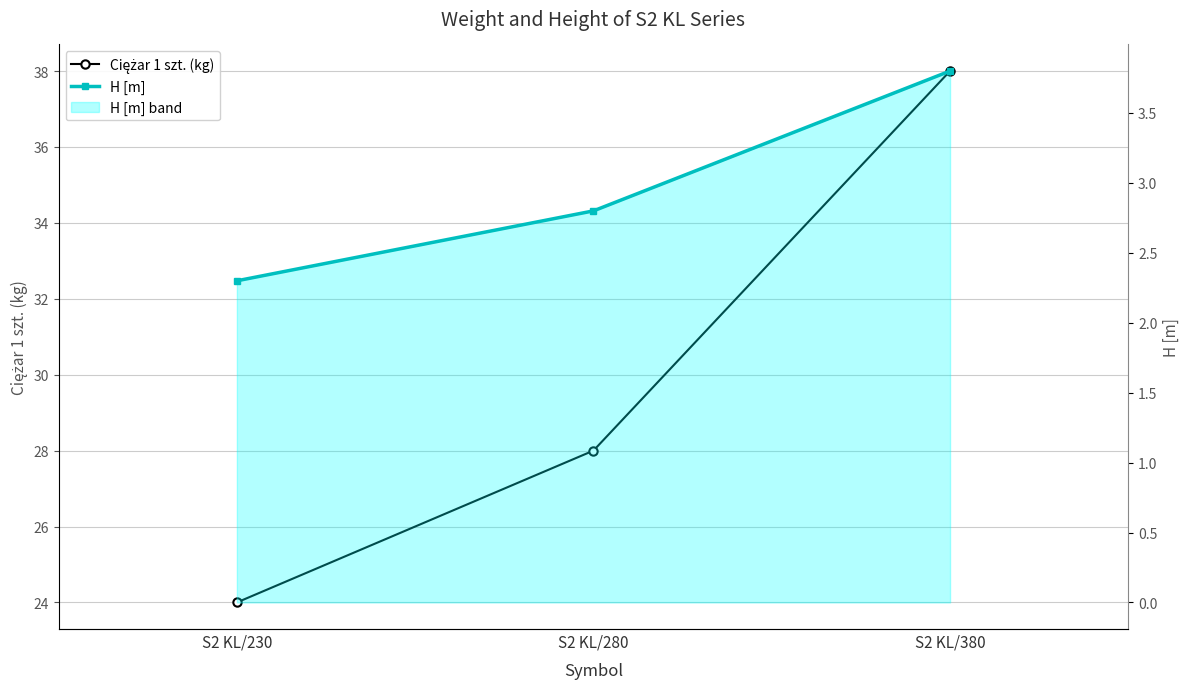

At how many categories does at least one series exceed 35?

1